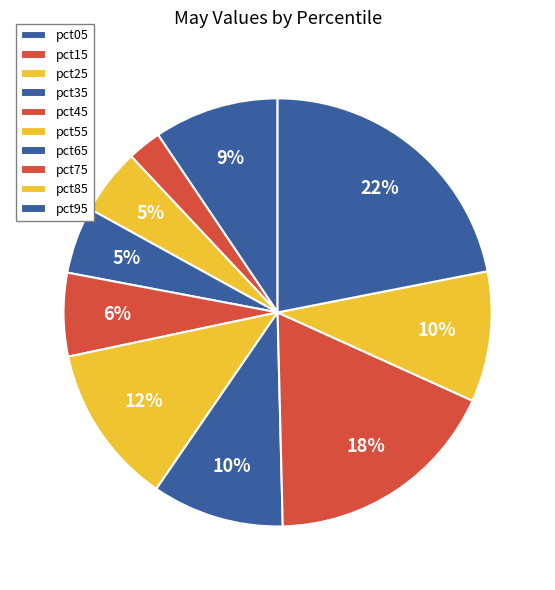

Count the number of slices in the pie.

10